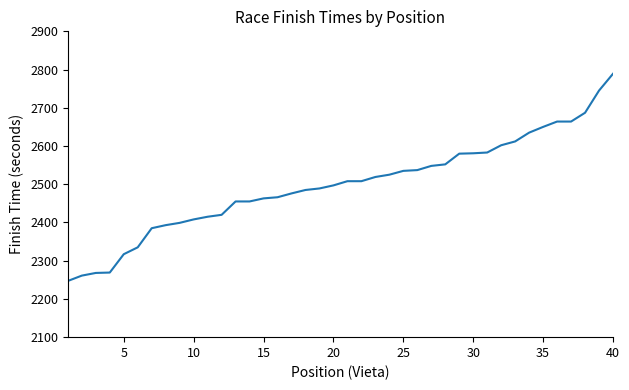

What is the minimum value shown in the chart?

2247